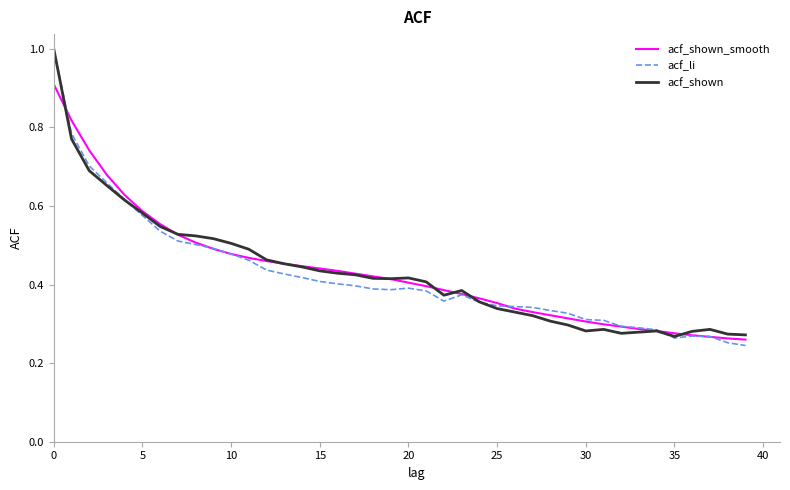

What is the highest value of the acf_shown series?

1.0